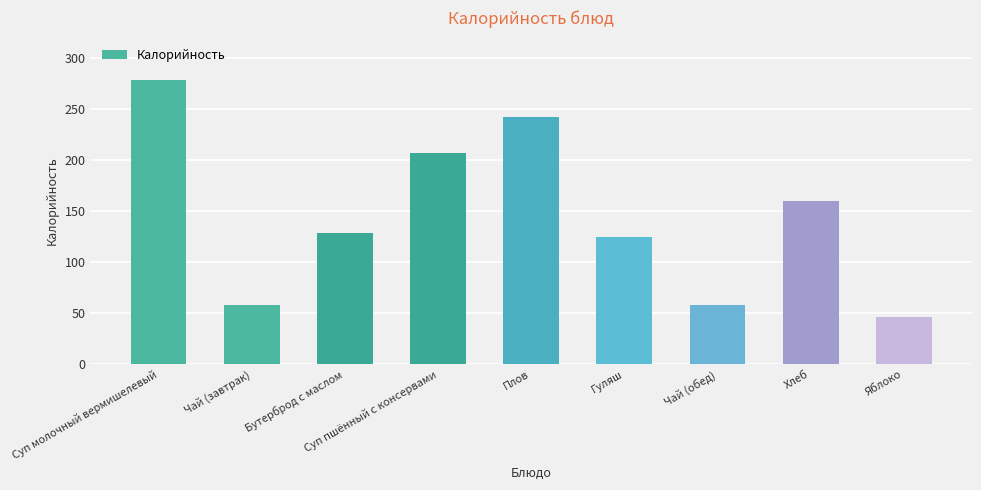

How many data points are less than 129?

4